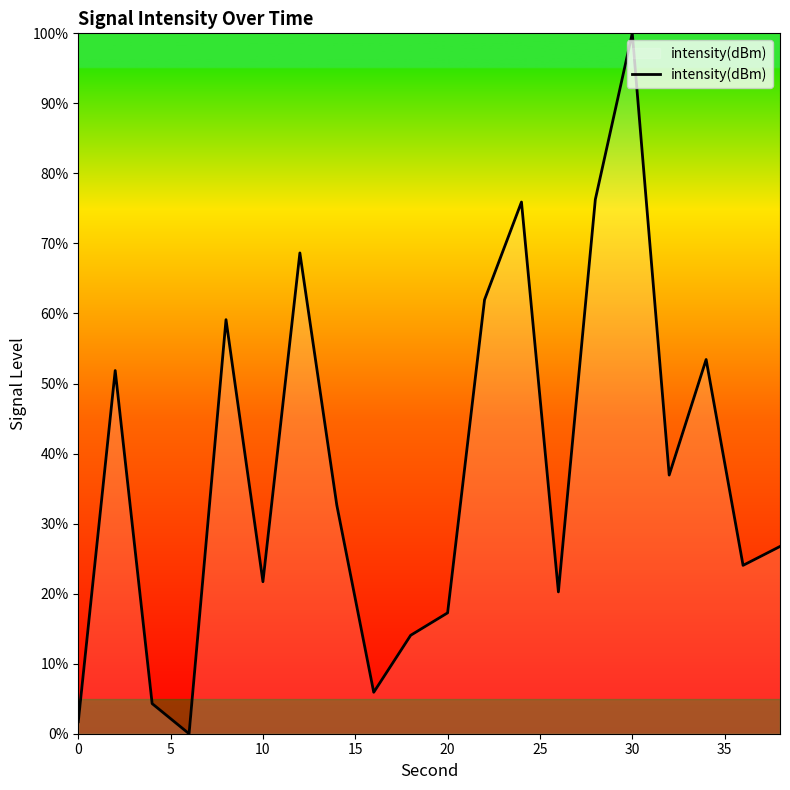

How many lines are shown in the chart?

1